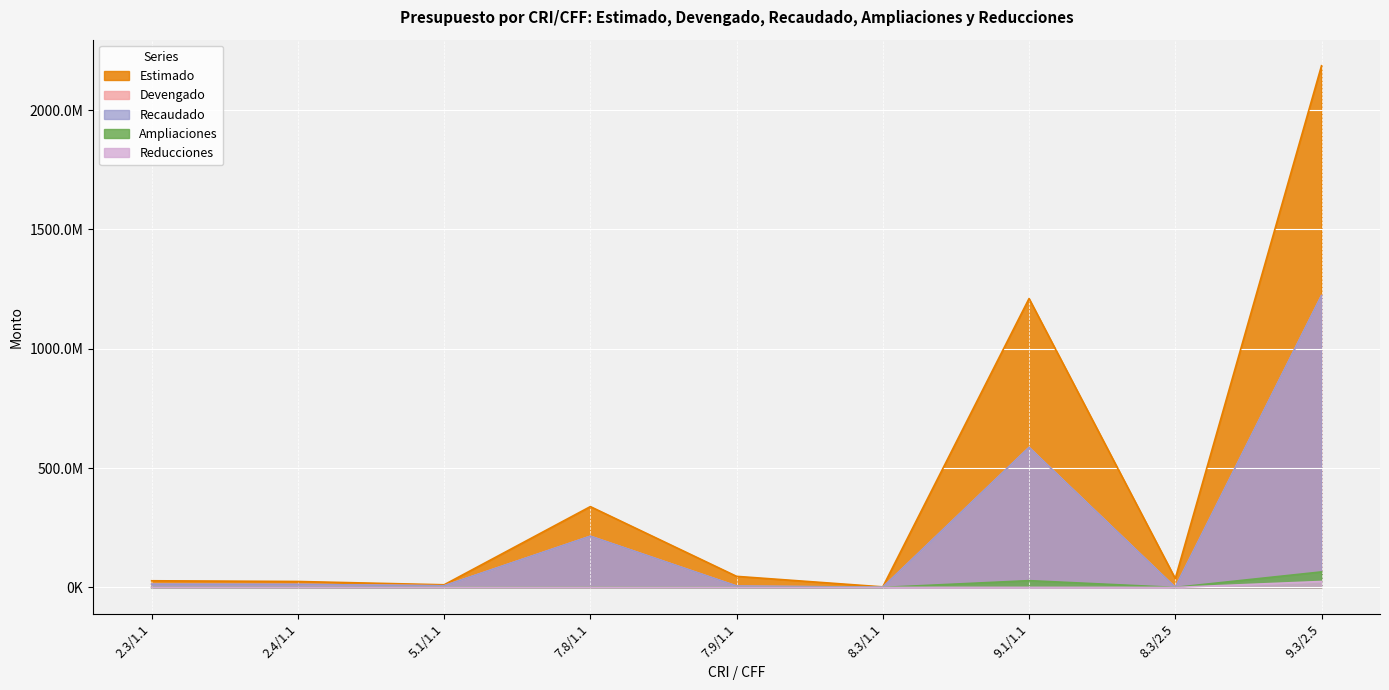

What is the label of the 1st point from the right?

9.3/2.5